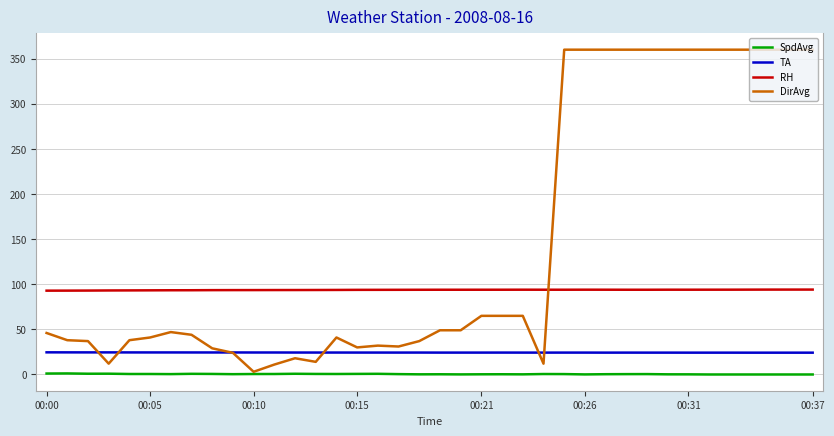

True or false: RH and TA cross at least once.

False